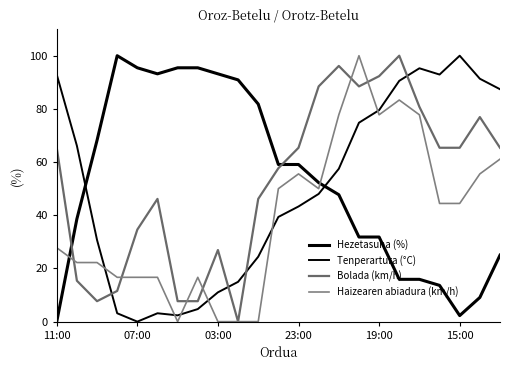

How many lines are shown in the chart?

4